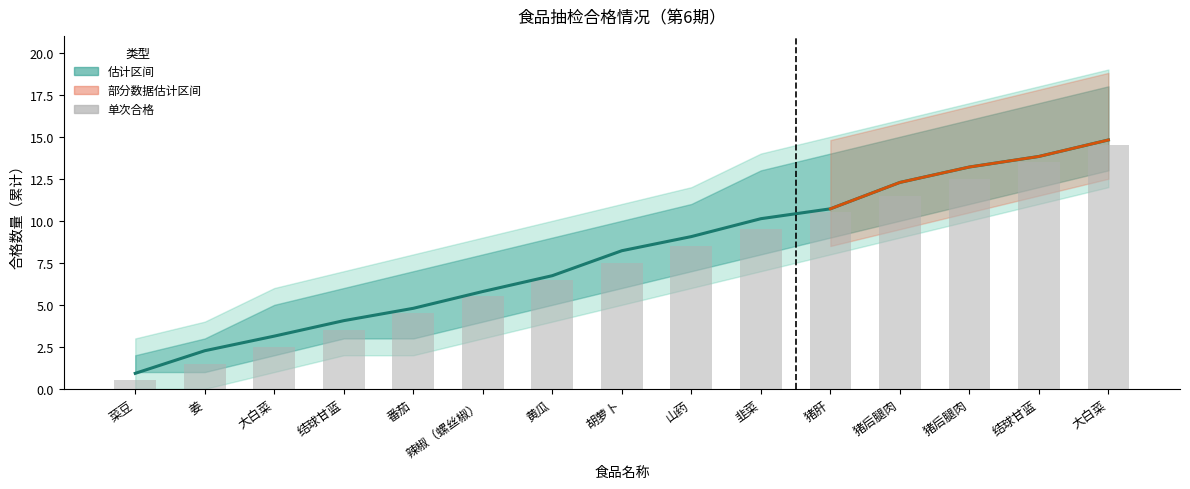

At which label does 单次合格 first exceed 7?

胡萝卜